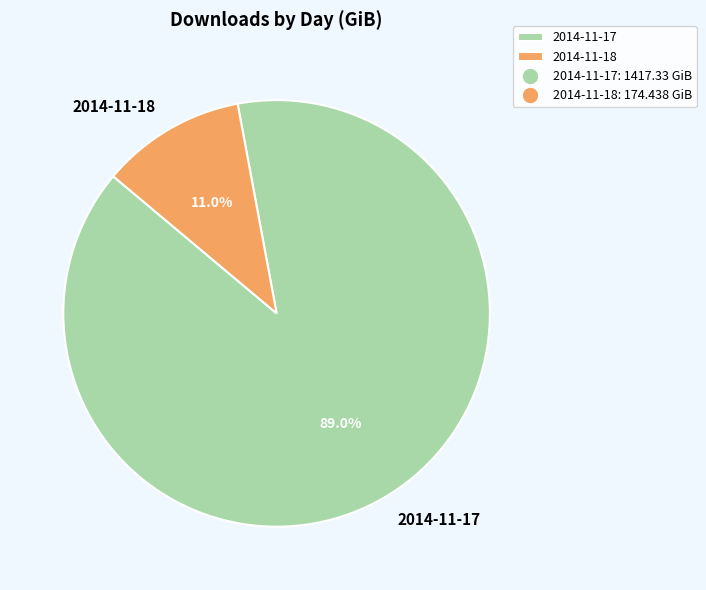

True or false: 2014-11-18 accounts for 21% of the total.

False